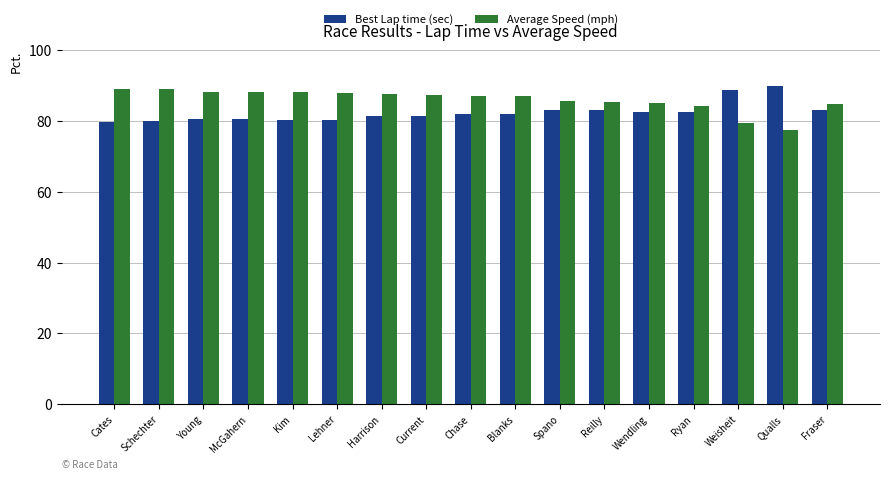

What is the approximate value of Average Speed (mph) at Blanks?

86.9